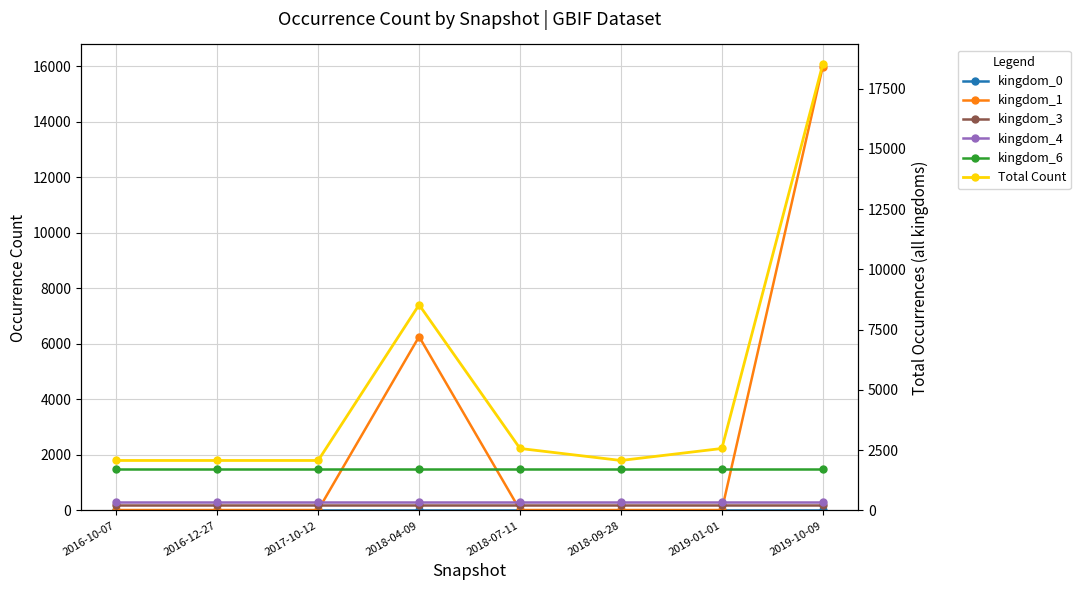

What is the approximate value of Total Count at 2016-12-27?

2073